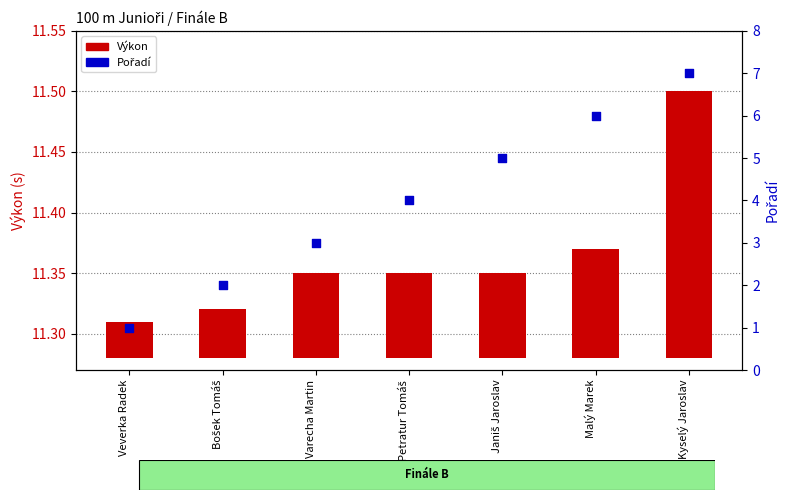

At how many categories does at least one series exceed 3?

4